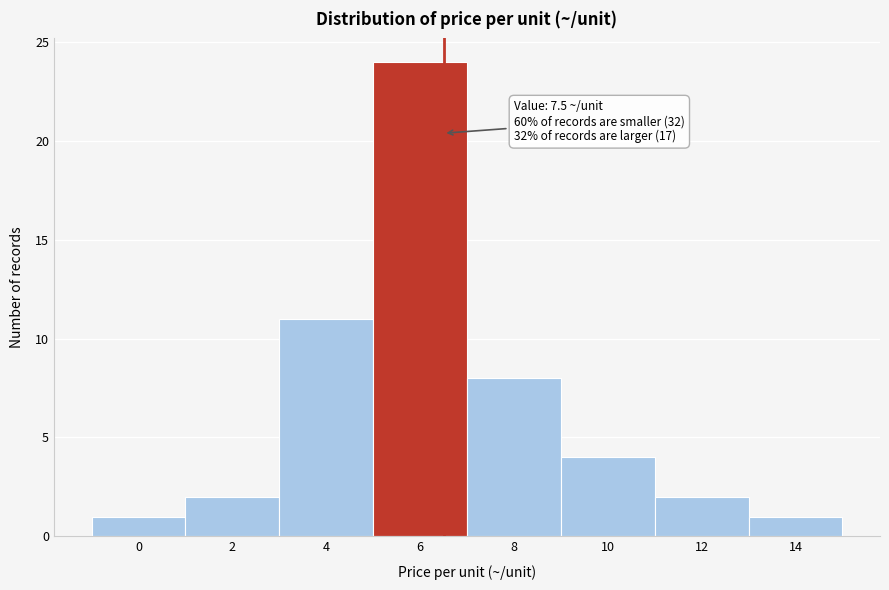

Reading left to right, list all the values displayed in this chart.

1	2	11	24	8	4	2	1